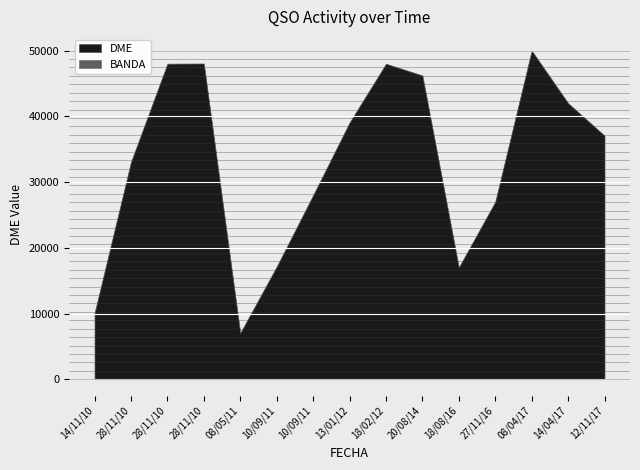

Where is DME nearest to the value 28531?

10/09/2011